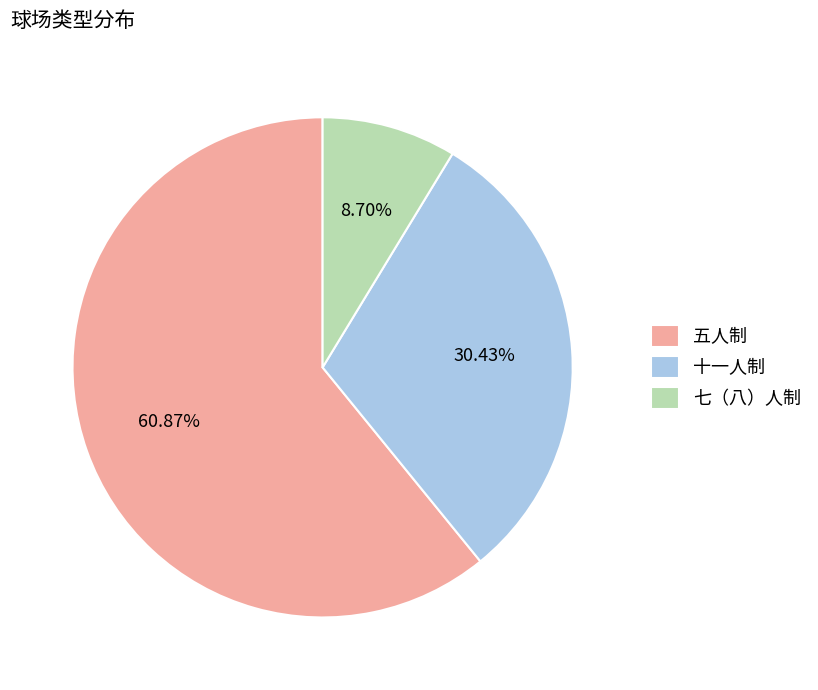

To the nearest percent, what is the difference between the 十一人制 and 五人制 slice percentages?

30%